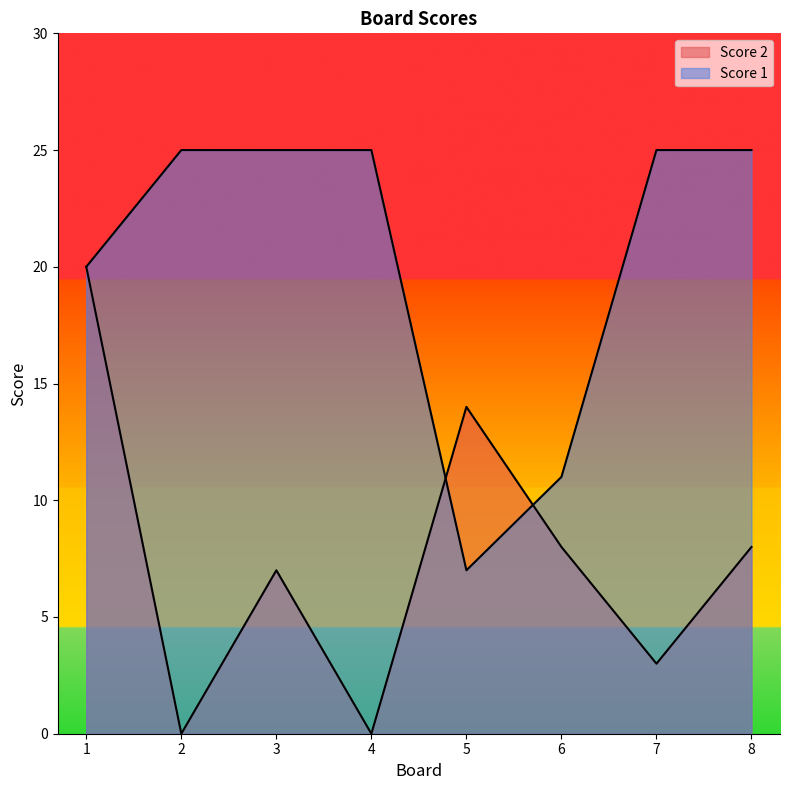

What is the approximate value of Score 1 at 4?

25